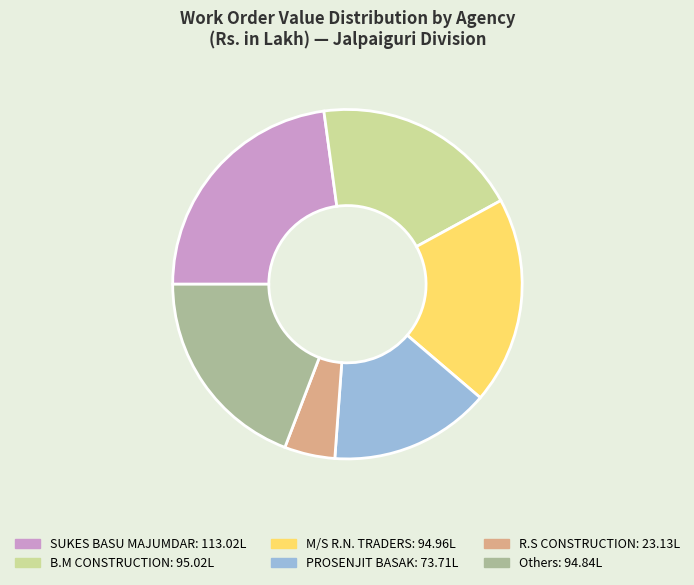

Is there any slice that represents more than half of the pie?

No